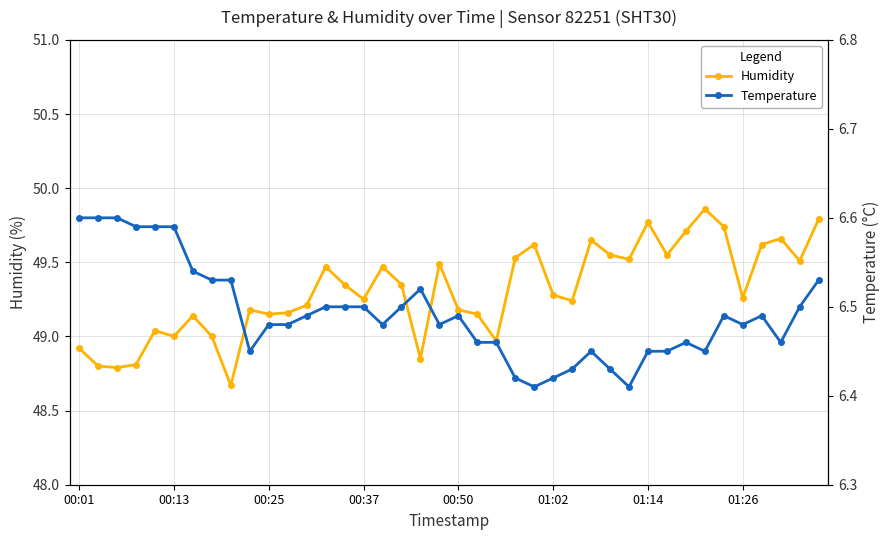

Rank the series by their average value, from lowest to highest.

Temperature, Humidity